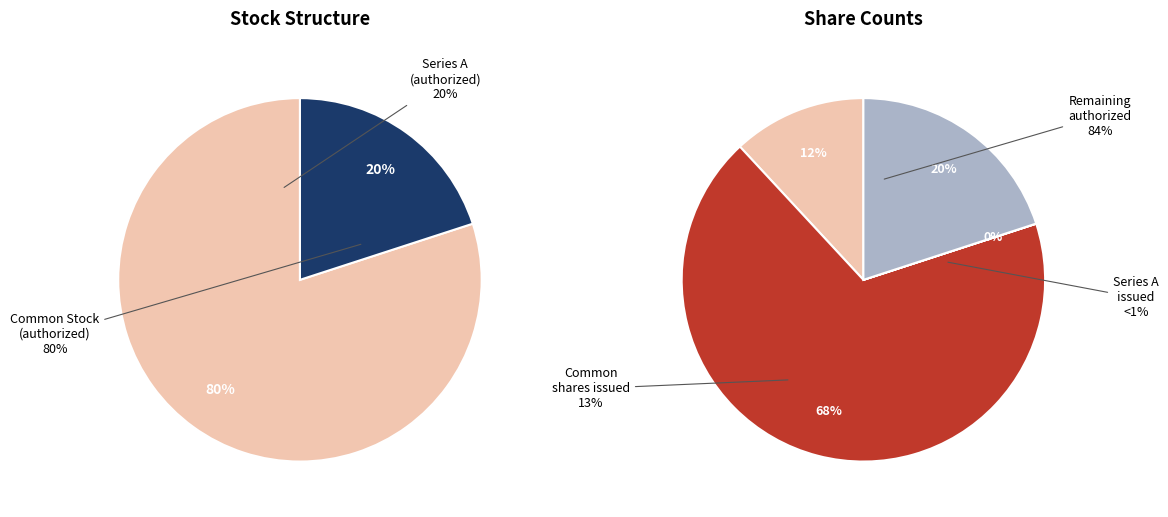

Is the sum of Common stock shares authorized and Common stock shares issued greater than half?

Yes